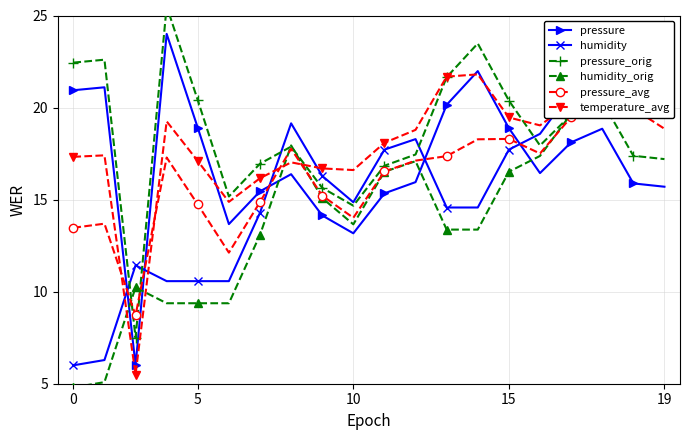

What is the highest value of the pressure series?

24.0